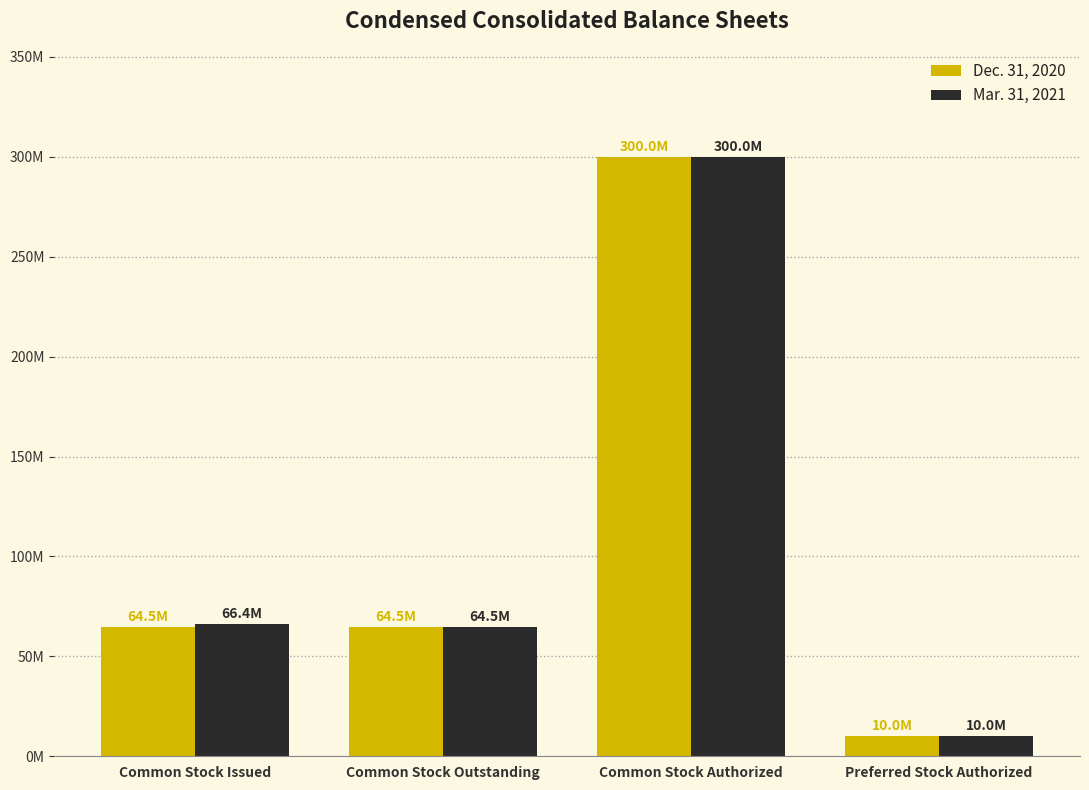

Reading left to right, list all the values displayed in this chart.

Dec. 31, 2020: 64486246	64486246	300000000	10000000
Mar. 31, 2021: 66384736	64486246	300000000	10000000